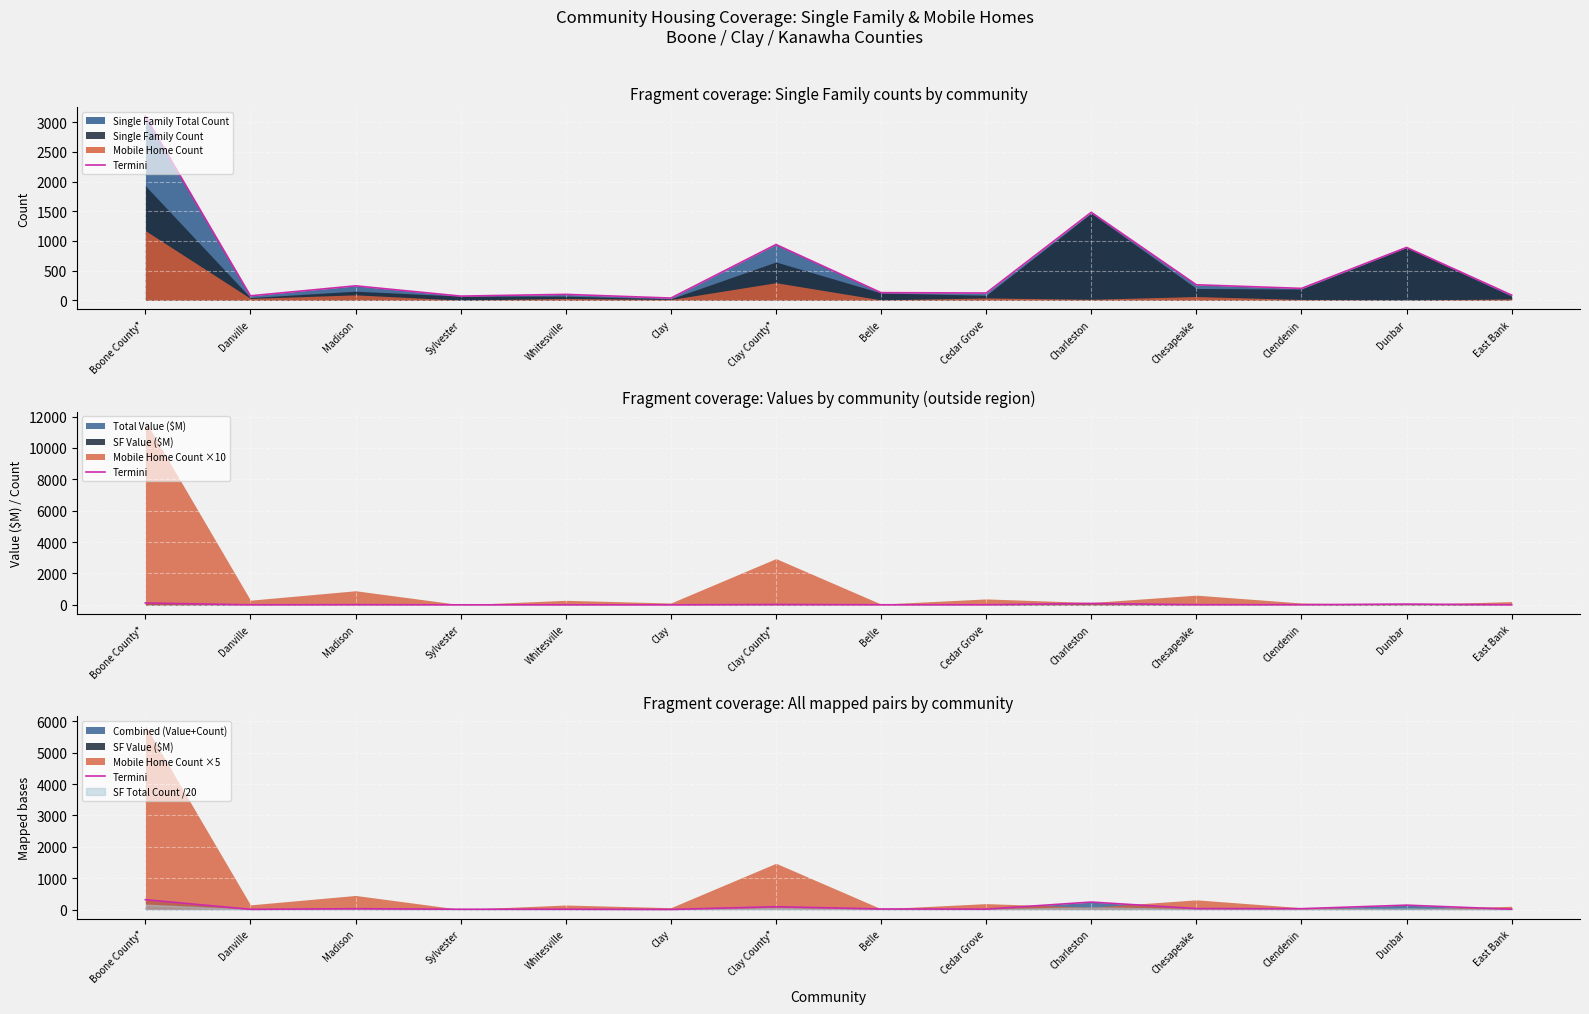

What position from the left is Chesapeake?

11